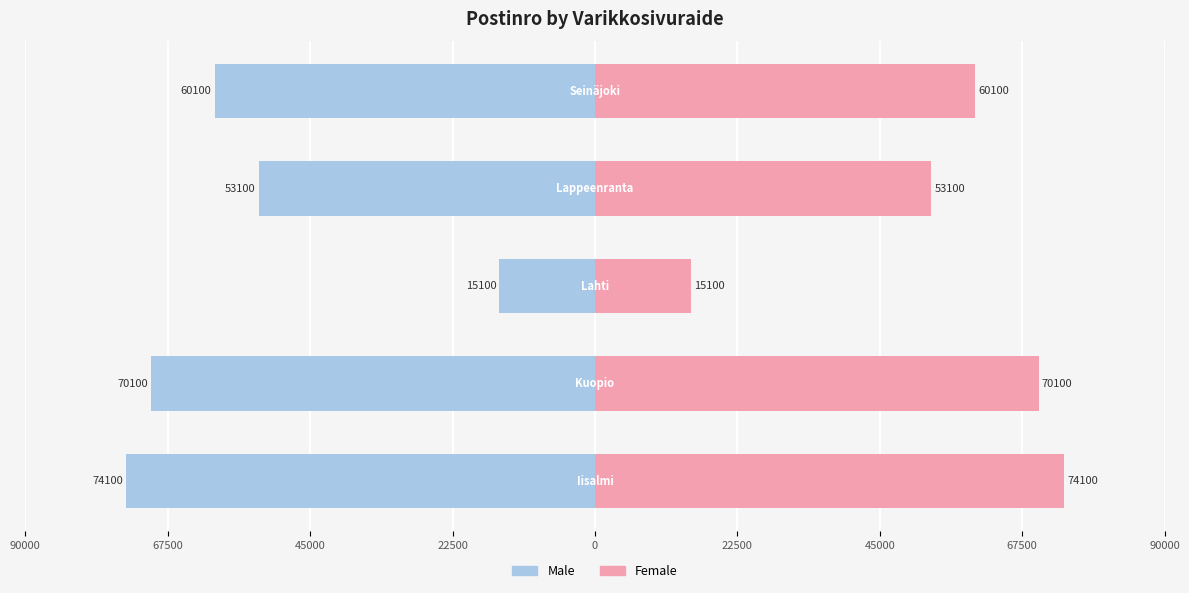

Which series has the largest range (max minus min)?

Male